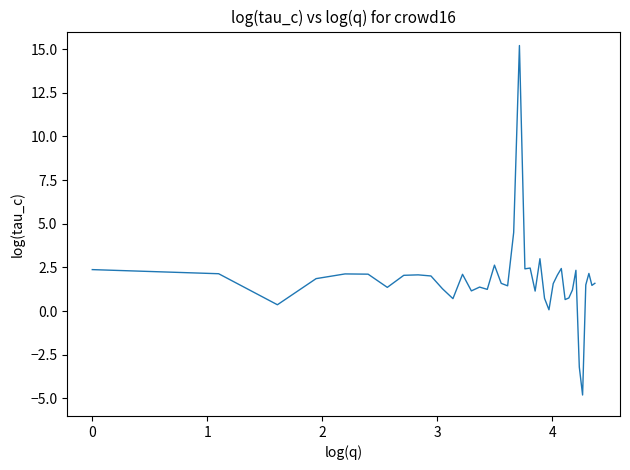

What is the sum of all values?

71.3